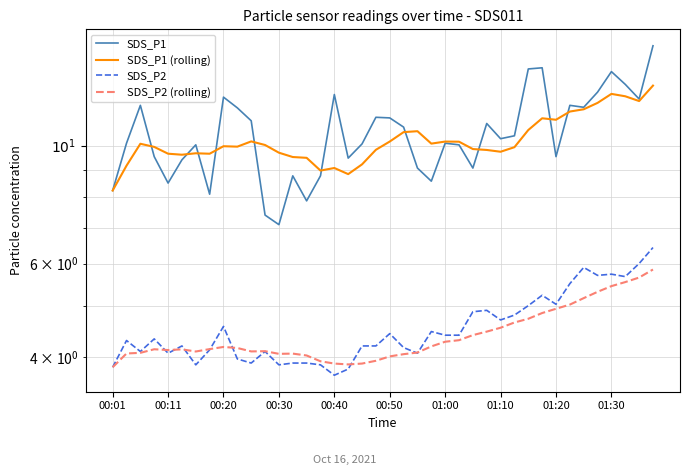

What is the difference between the maximum and minimum values in the SDS_P1 series?

8.3